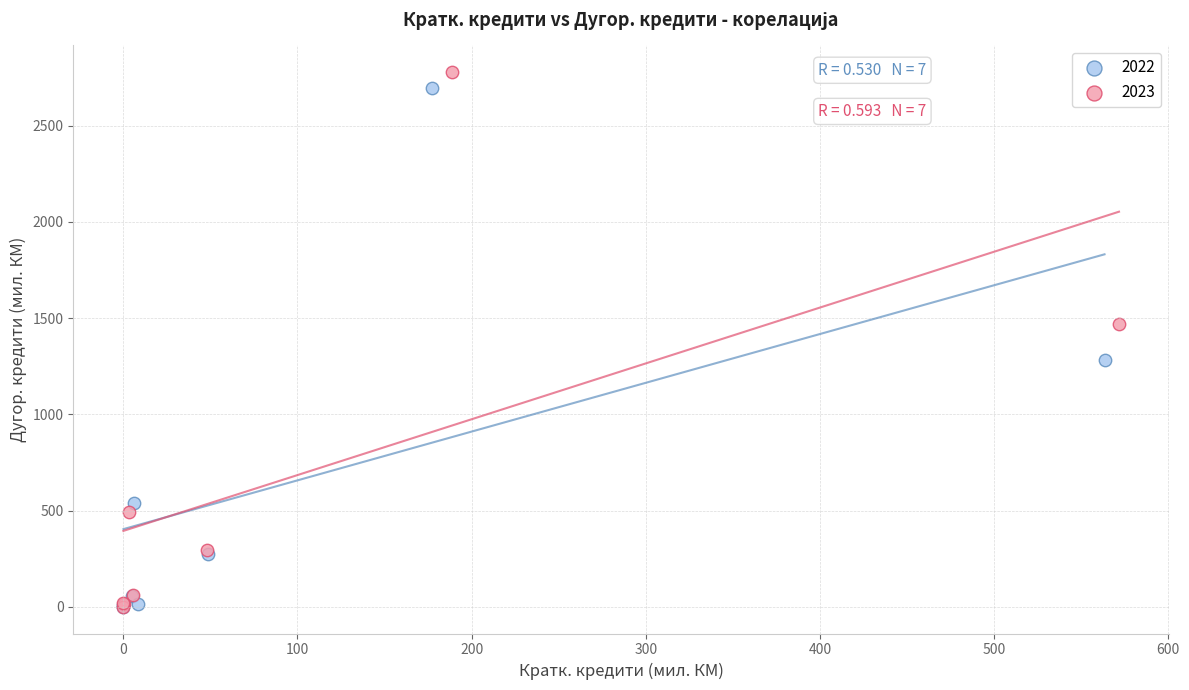

Which series has the widest spread of Y values?

2023